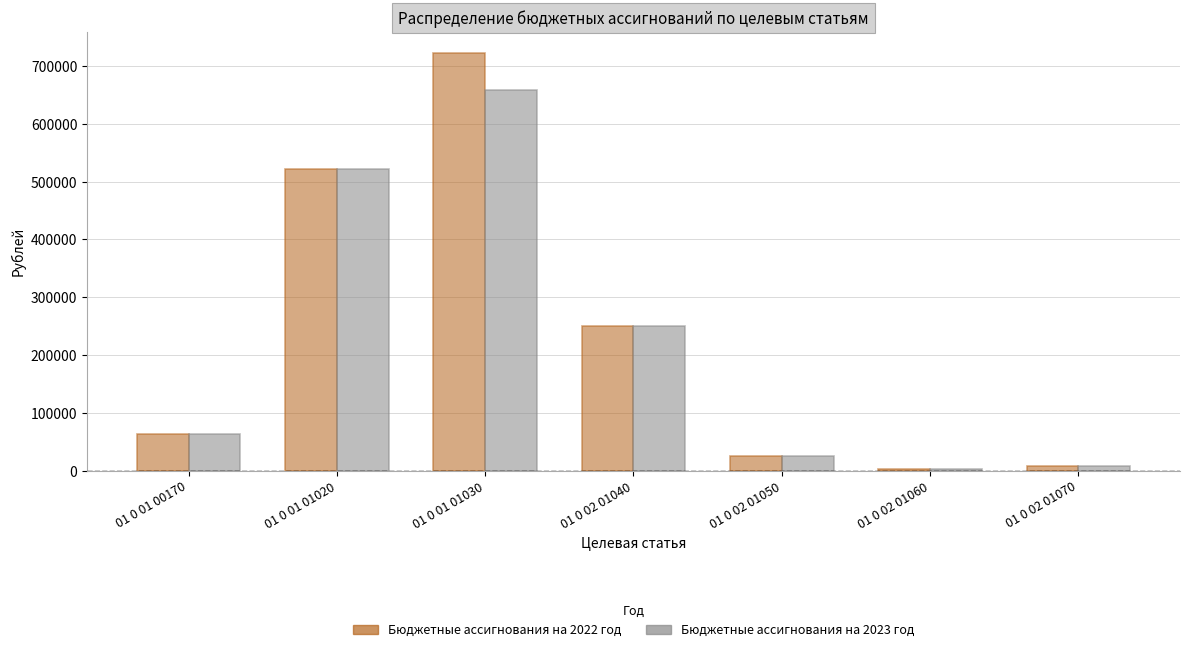

Rank the series by their maximum value, from highest to lowest.

Бюджетные ассигнования на 2022 год, Бюджетные ассигнования на 2023 год